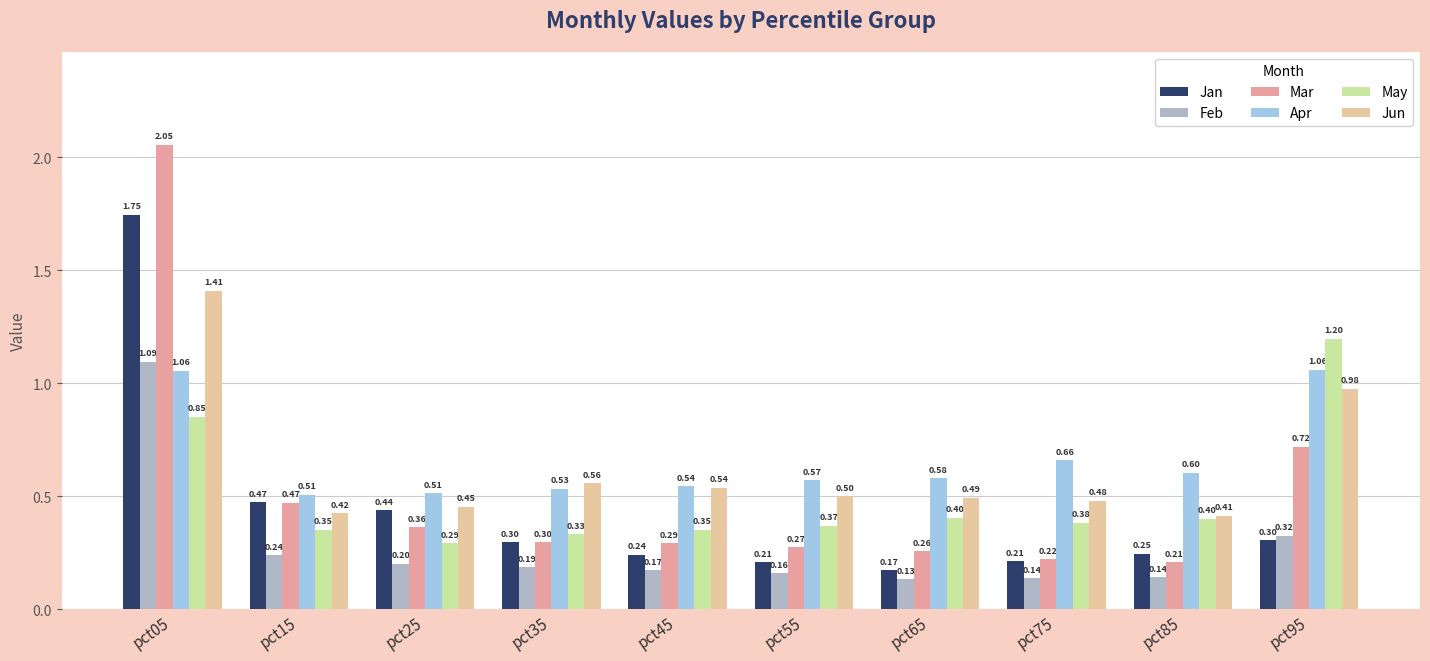

The May series shows 0.1 at pct85. True or false?

False